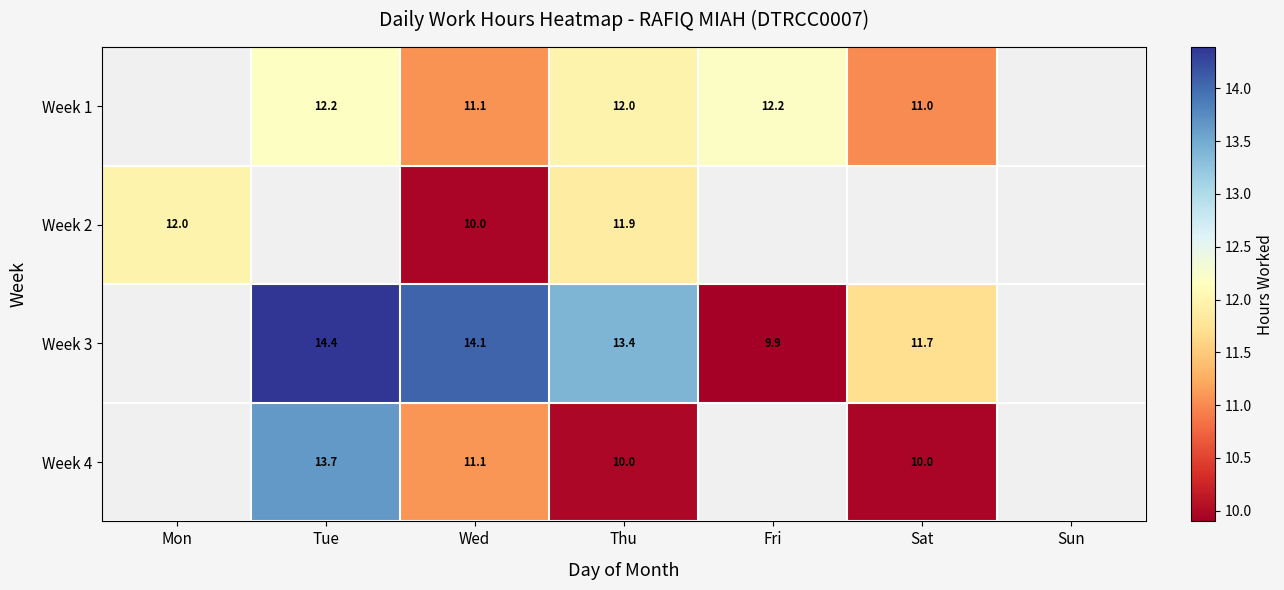

Is the value of Week 1 at Fri greater than the value of Week 2 at Wed?

Yes